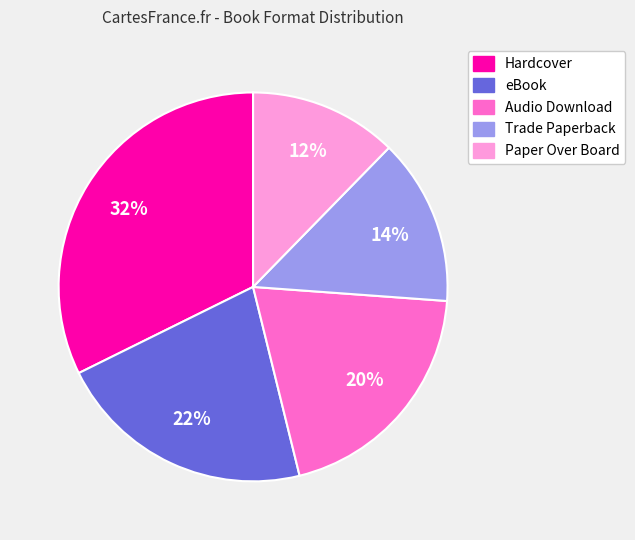

Which slice is the largest?

Hardcover